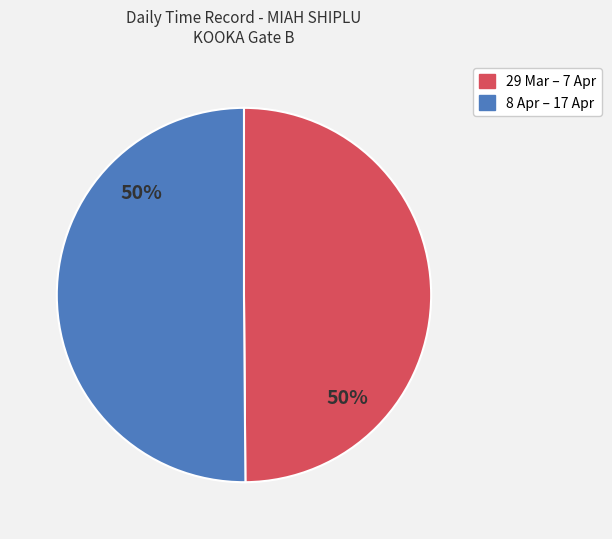

To the nearest percent, what is the average slice percentage?

50%